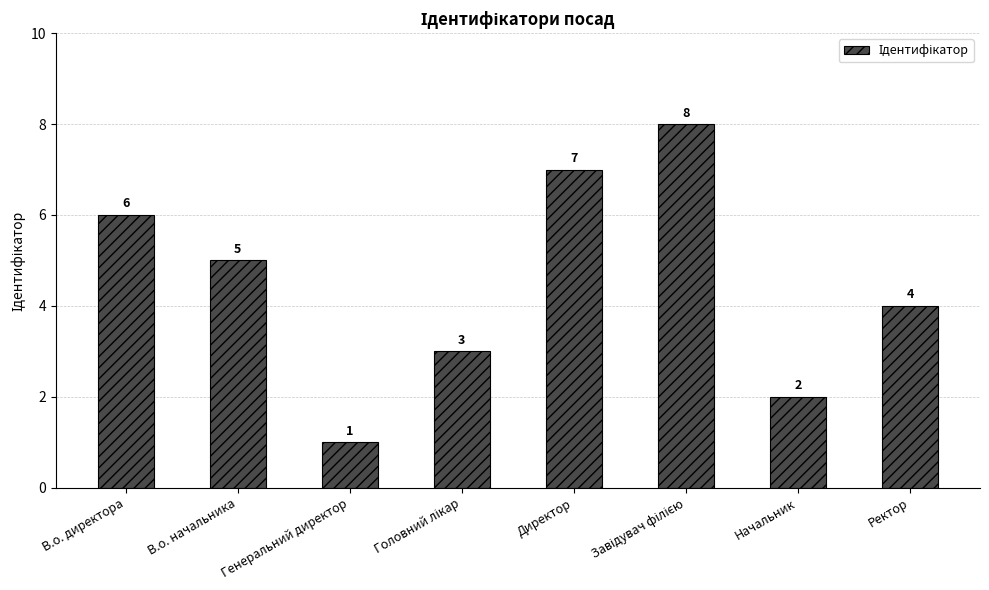

What is the value of the 2nd bar from the left?

5